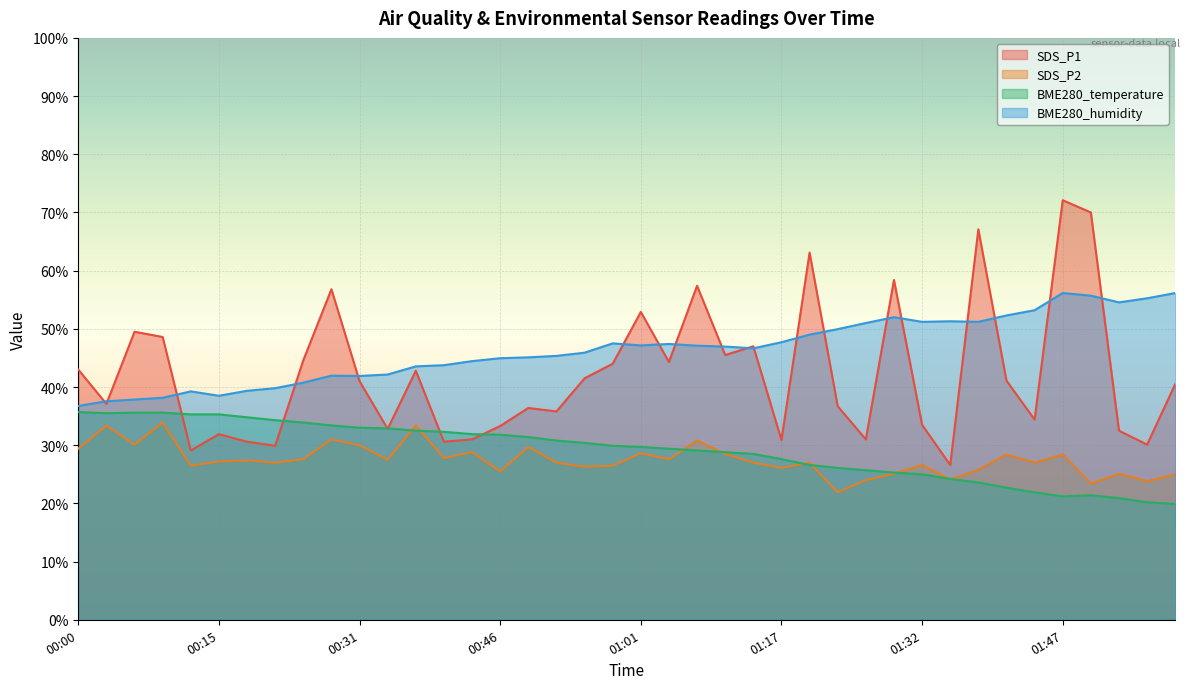

How many lines are shown in the chart?

4